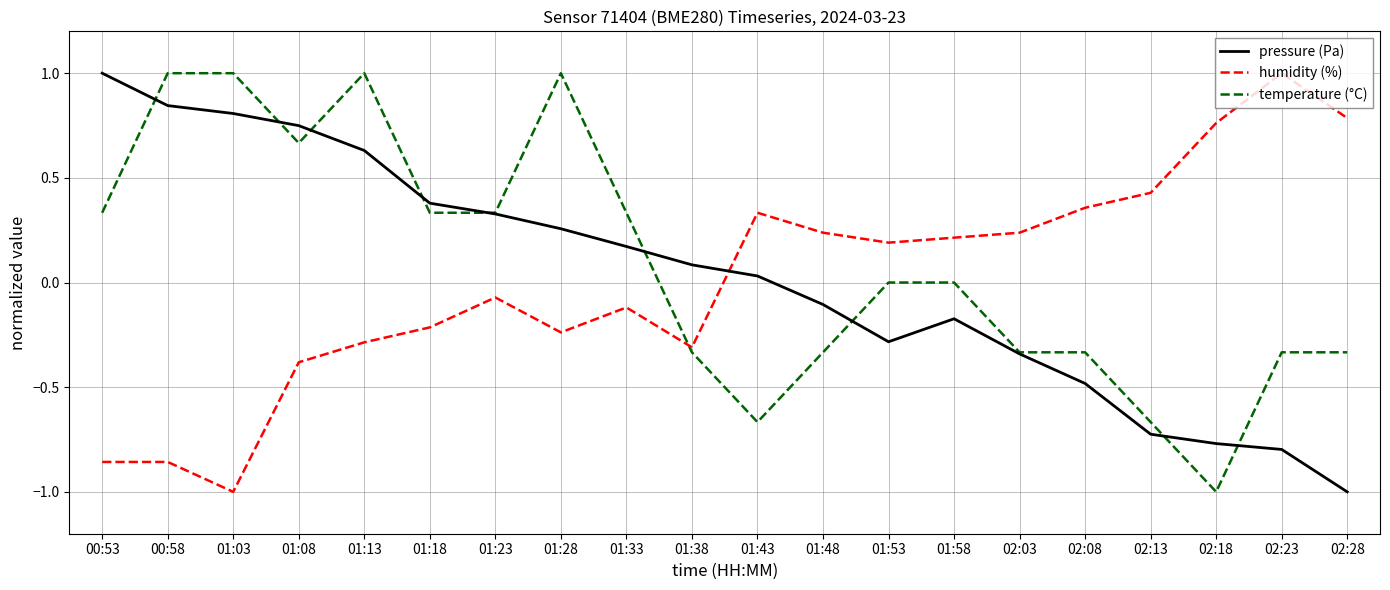

At which category is the sum across all series the highest?

01:13